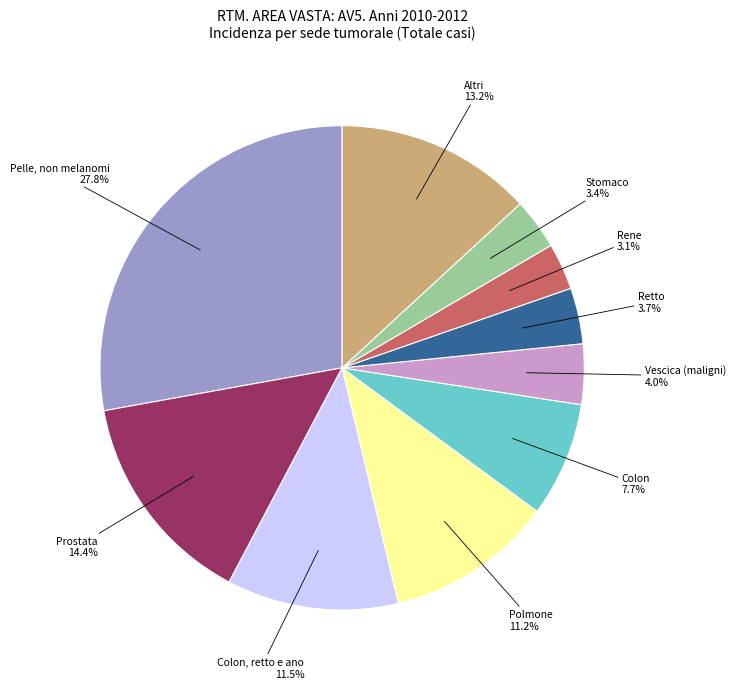

Is there a majority slice in this chart?

No